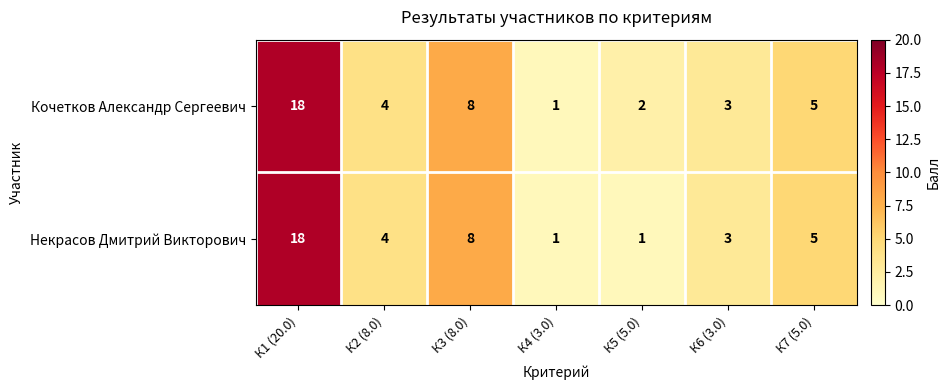

Is it true that Некрасов Дмитрий Викторович equals 1 at К5 (5.0)?

True